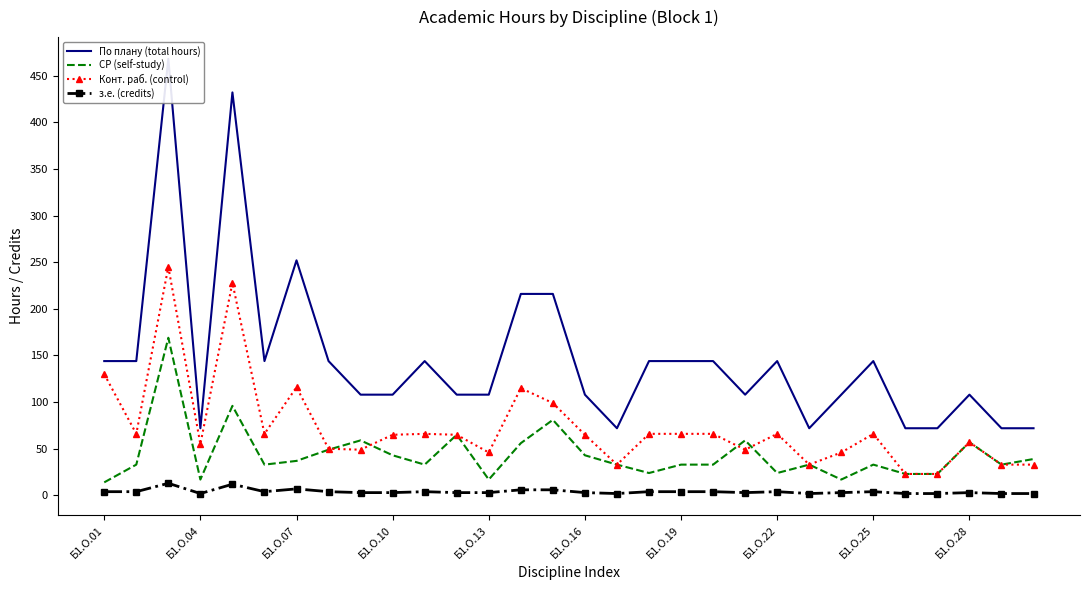

The Конт. раб. (control) series shows 95 at Б1.О.19. True or false?

False